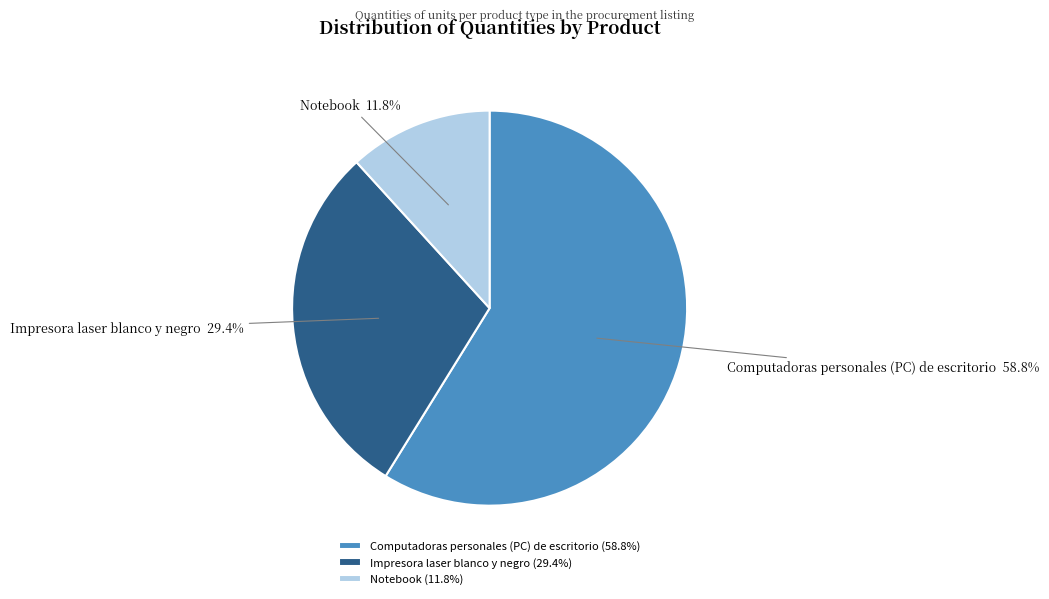

How many segments does this pie chart have?

3